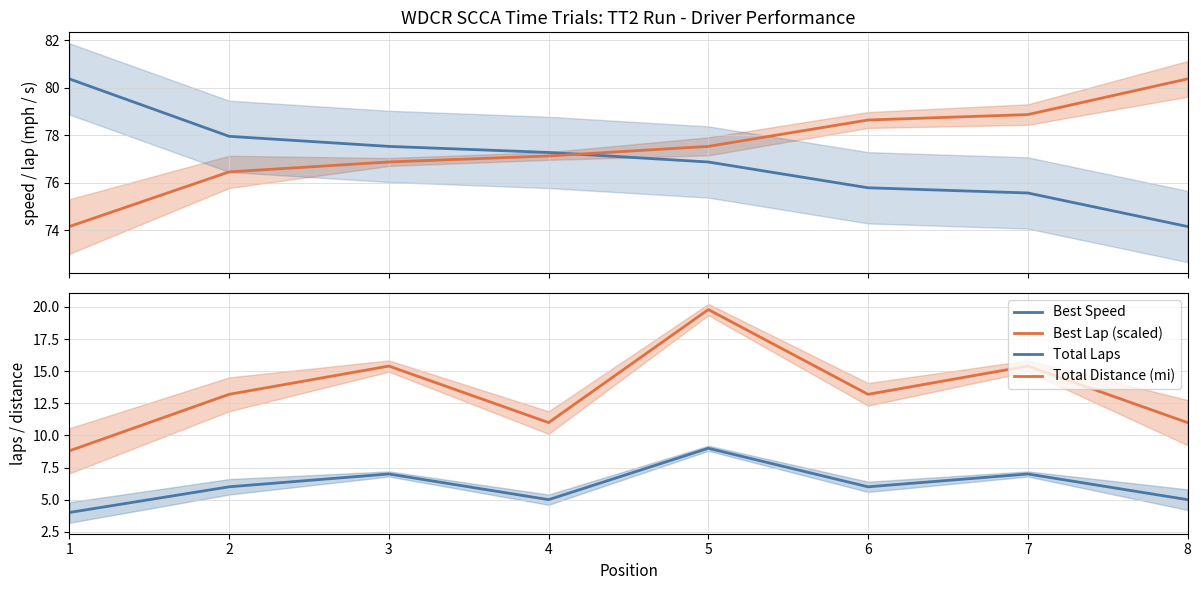

What is the average value of the Total Distance (mi) series?

13.5